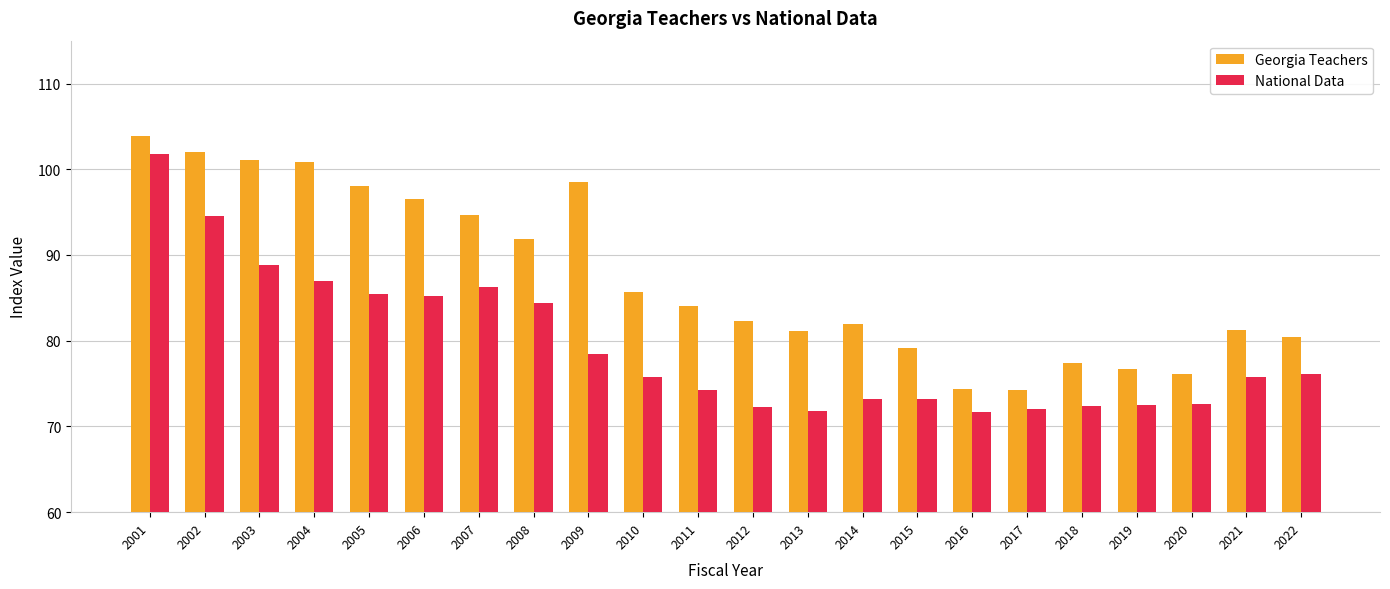

At which category is the sum across all series the highest?

2001